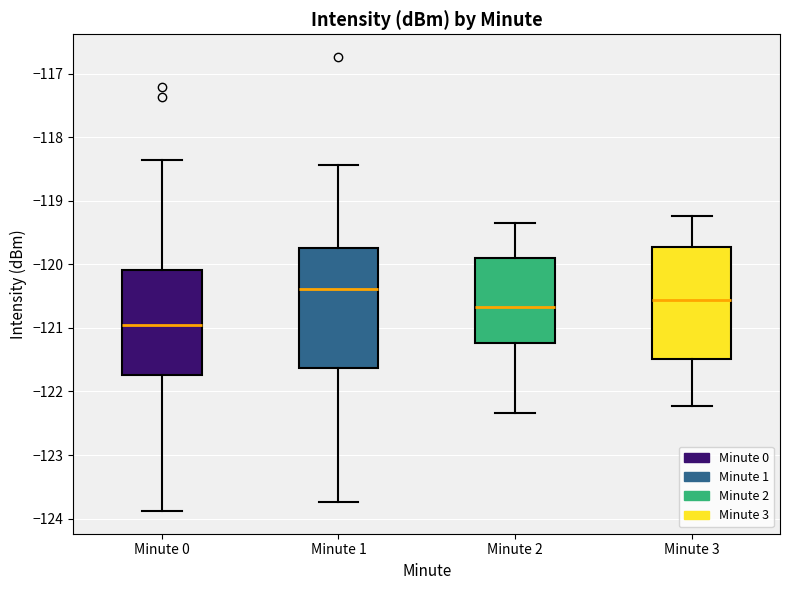

Reading left to right, transcribe this box plot: for each box, give where its median line is, the range the box spans, and where its two whiskers end, as read against the y-axis. The values are not printed on the chart, so give them approximately, as read against the axis.

Minute 0: median -121.0, box -121.7 to -120.1, whiskers -123.9 to -118.4
Minute 1: median -120.4, box -121.6 to -119.7, whiskers -123.7 to -118.4
Minute 2: median -120.7, box -121.2 to -119.9, whiskers -122.3 to -119.3
Minute 3: median -120.6, box -121.5 to -119.7, whiskers -122.2 to -119.2